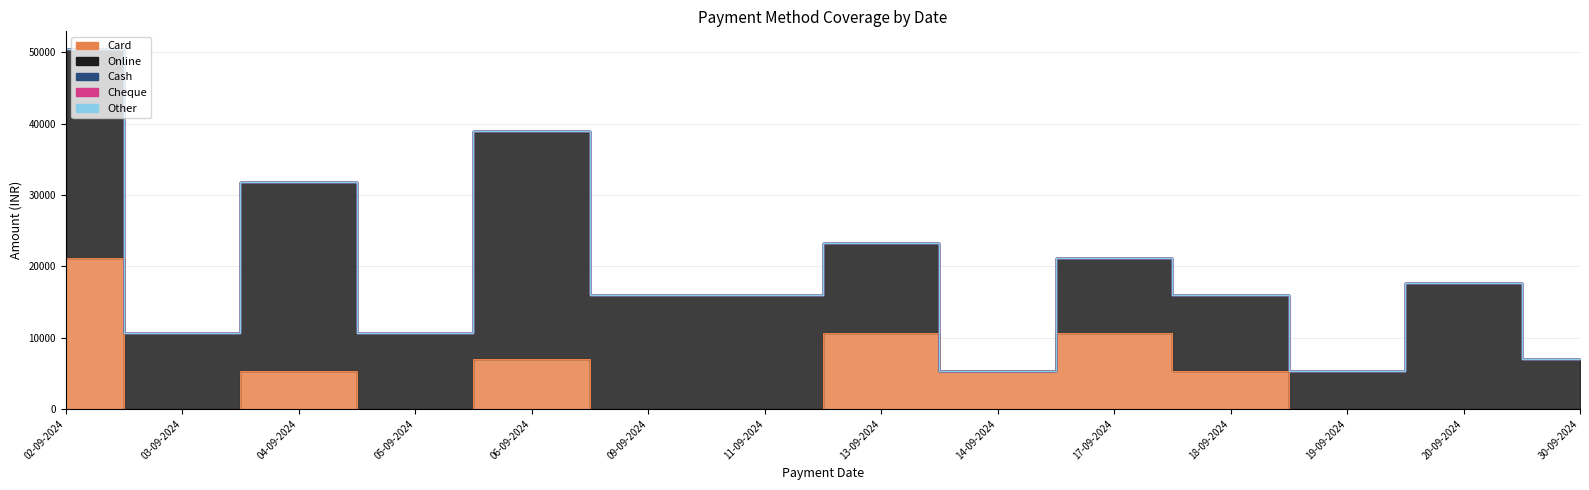

Between 06-09-2024 and 11-09-2024, which is larger?

06-09-2024